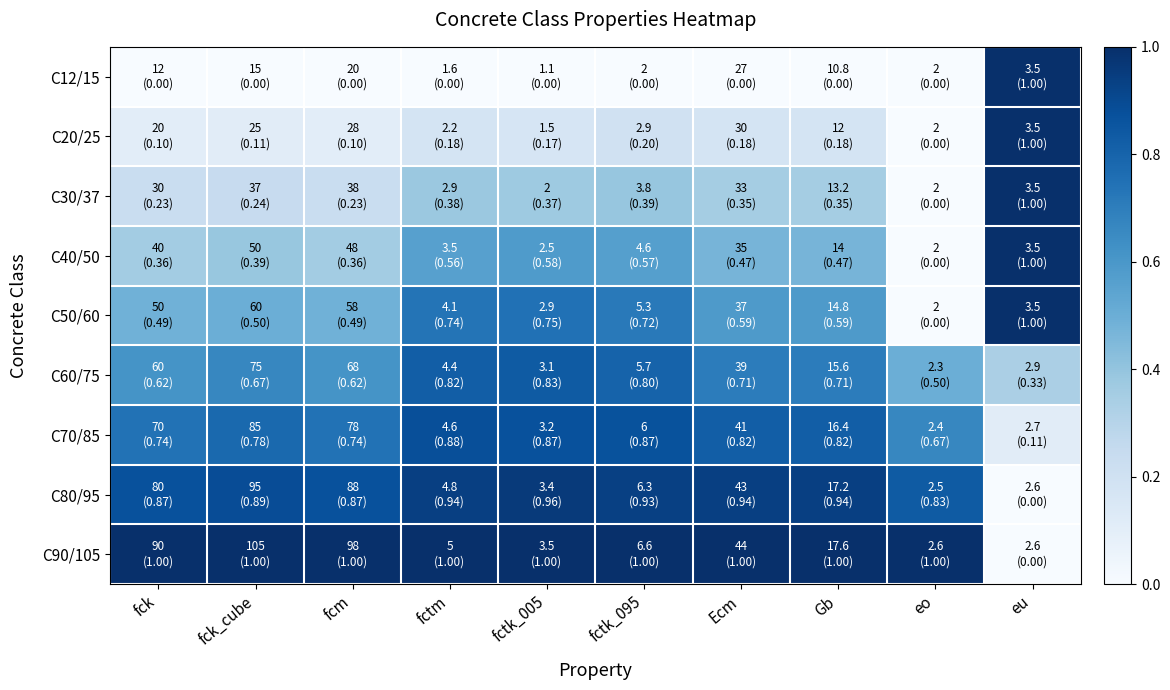

At which category does the chart reach its peak across all series?

fck_cube